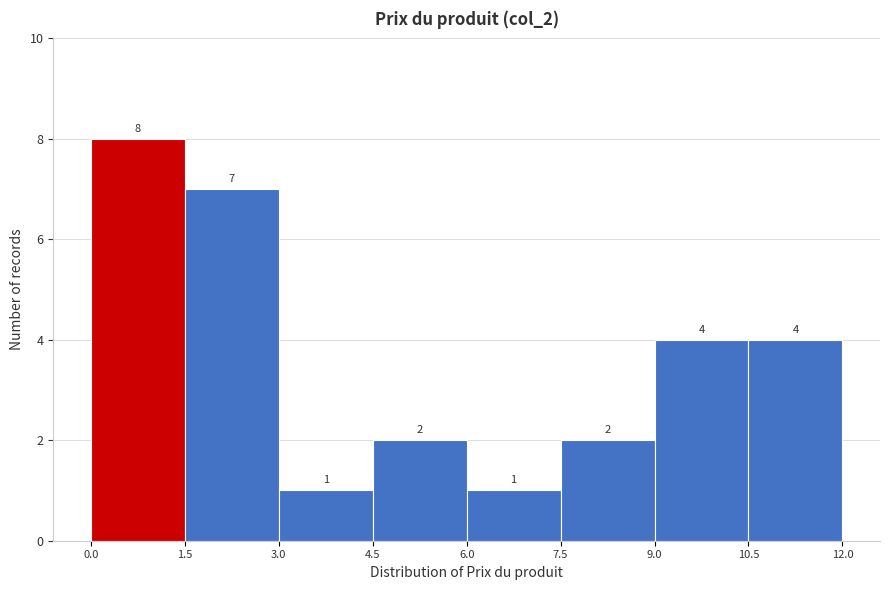

Reading left to right, list every bar in this chart as the range it spans on the x-axis followed by its height.

0.0 to 1.5: 8
1.5 to 3.0: 7
3.0 to 4.5: 1
4.5 to 6.0: 2
6.0 to 7.5: 1
7.5 to 9.0: 2
9.0 to 10.5: 4
10.5 to 12.0: 4